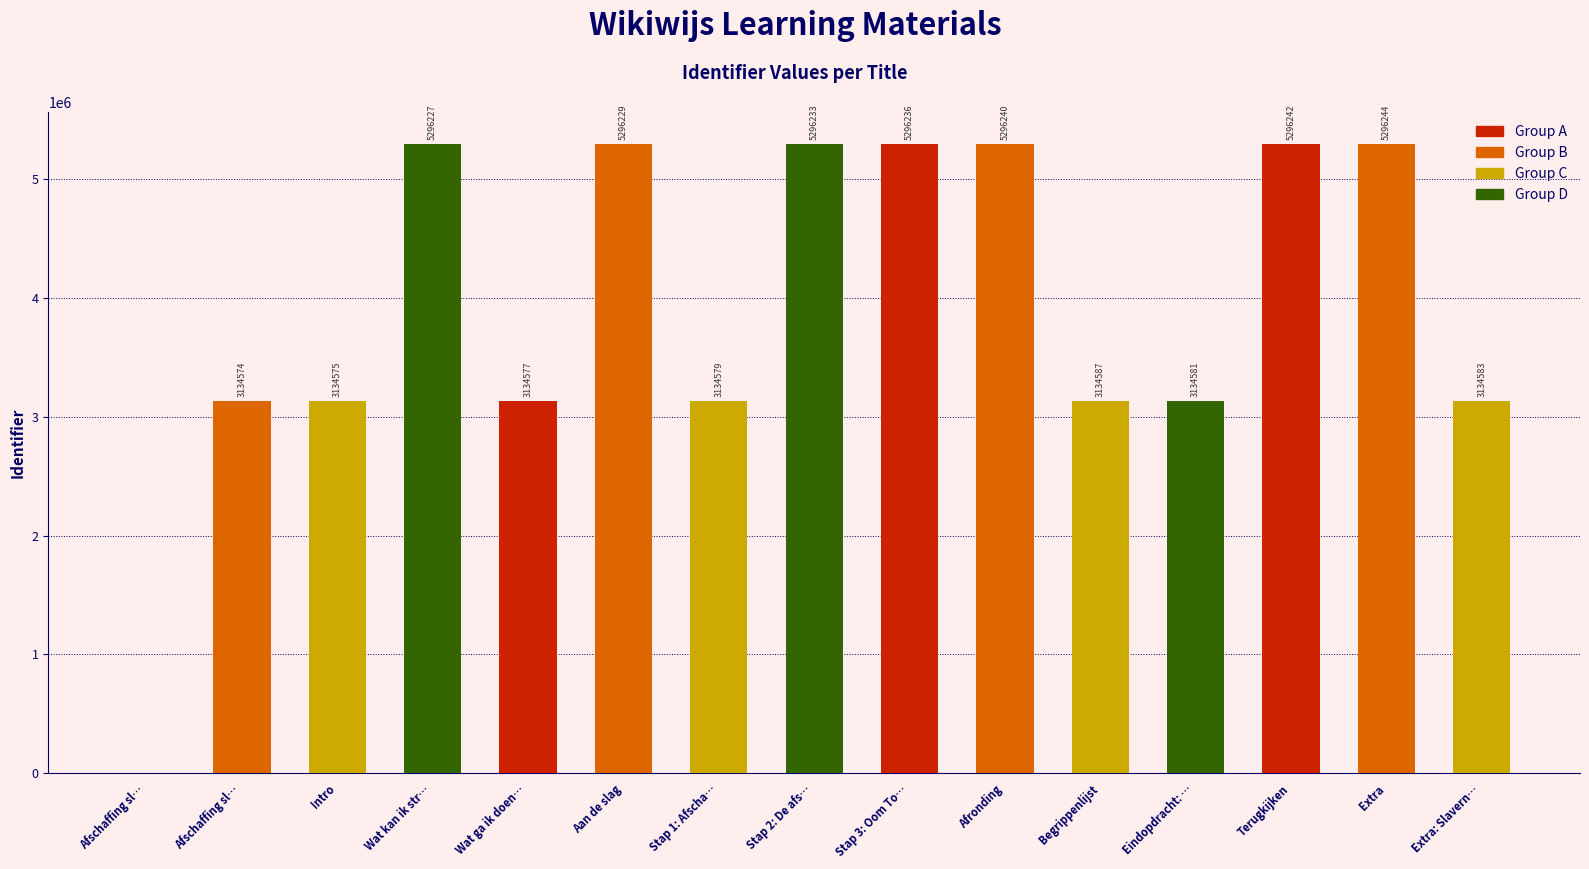

How many values are below 3134587?

7